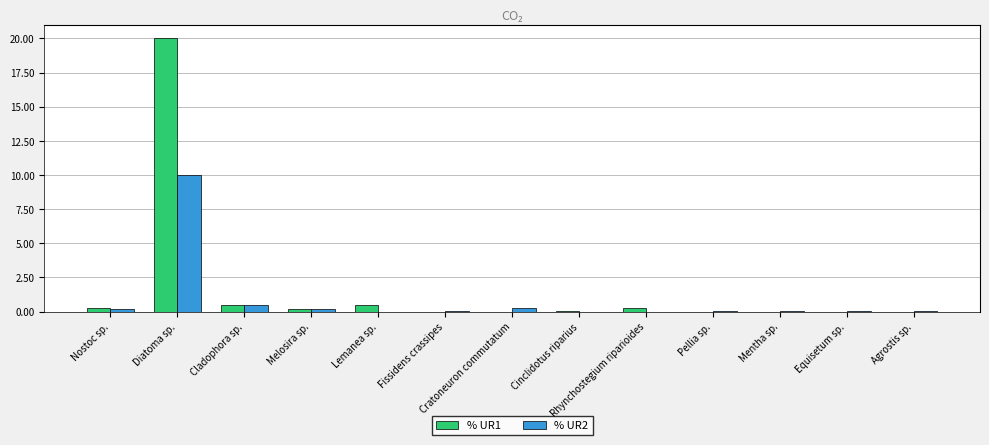

Are the bars grouped side by side (vs. stacked)?

Yes